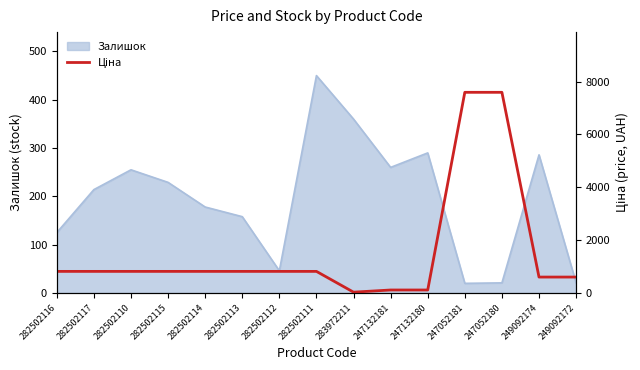

At which category does the data reach its first local valley?

283972211